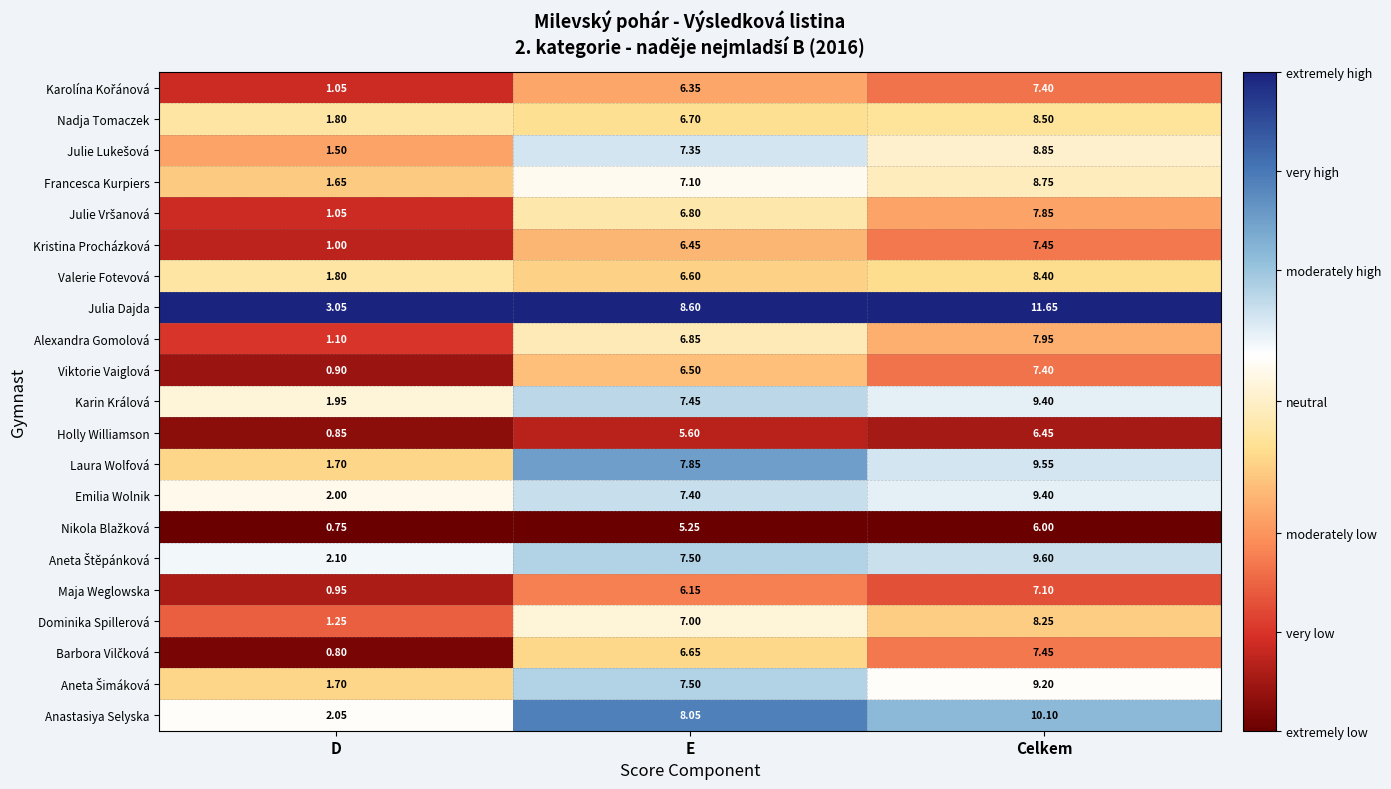

What is the total value across all series at E?

145.7